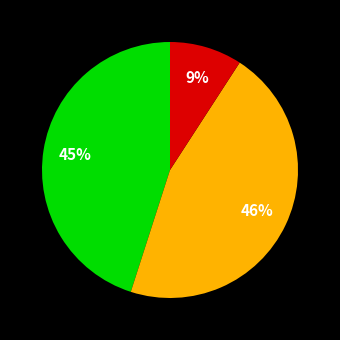

To the nearest percent, what is the average slice percentage?

33%